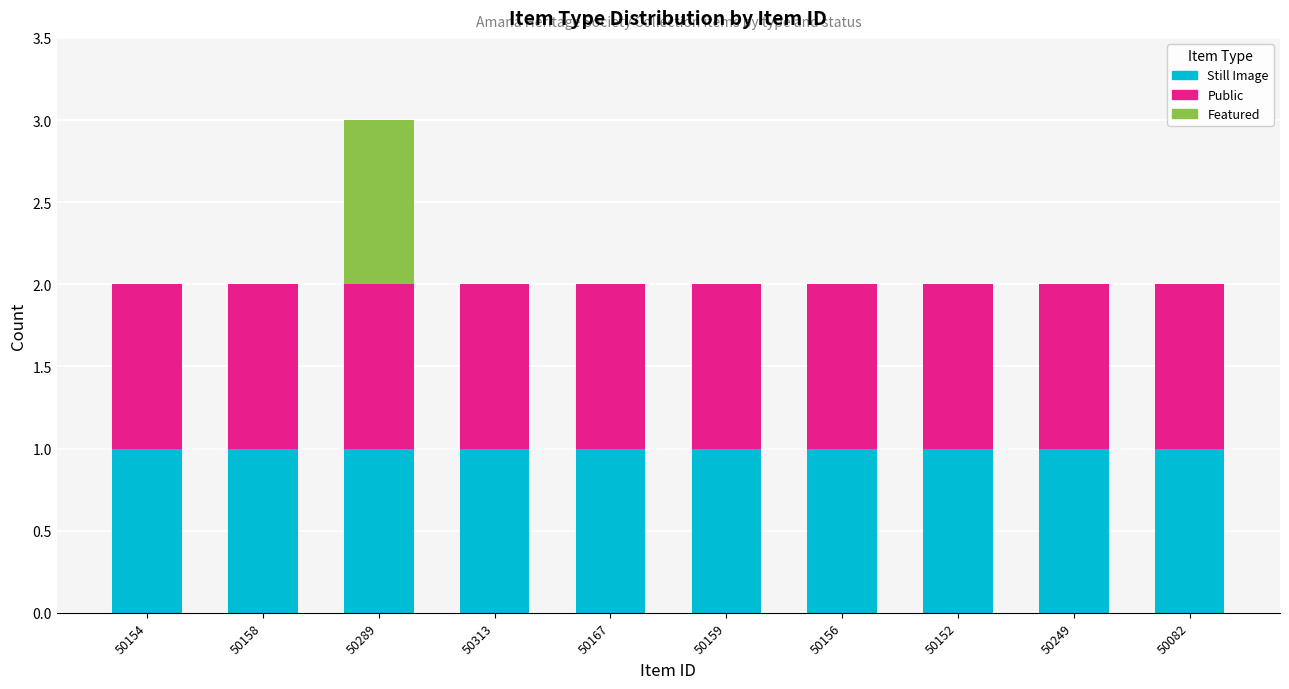

At which category is the sum across all series the highest?

50289